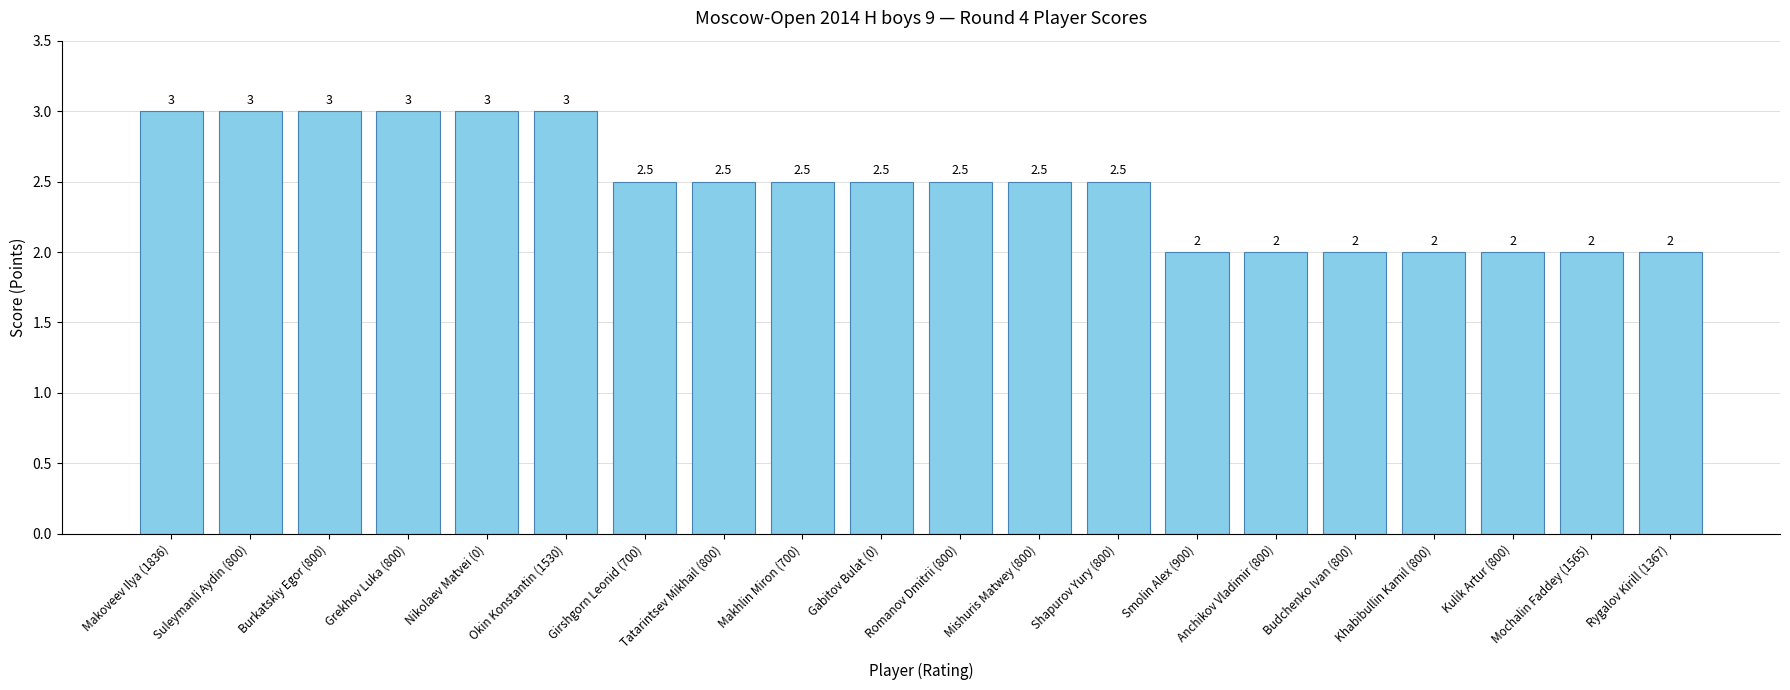

What is the sum of all values?

49.5